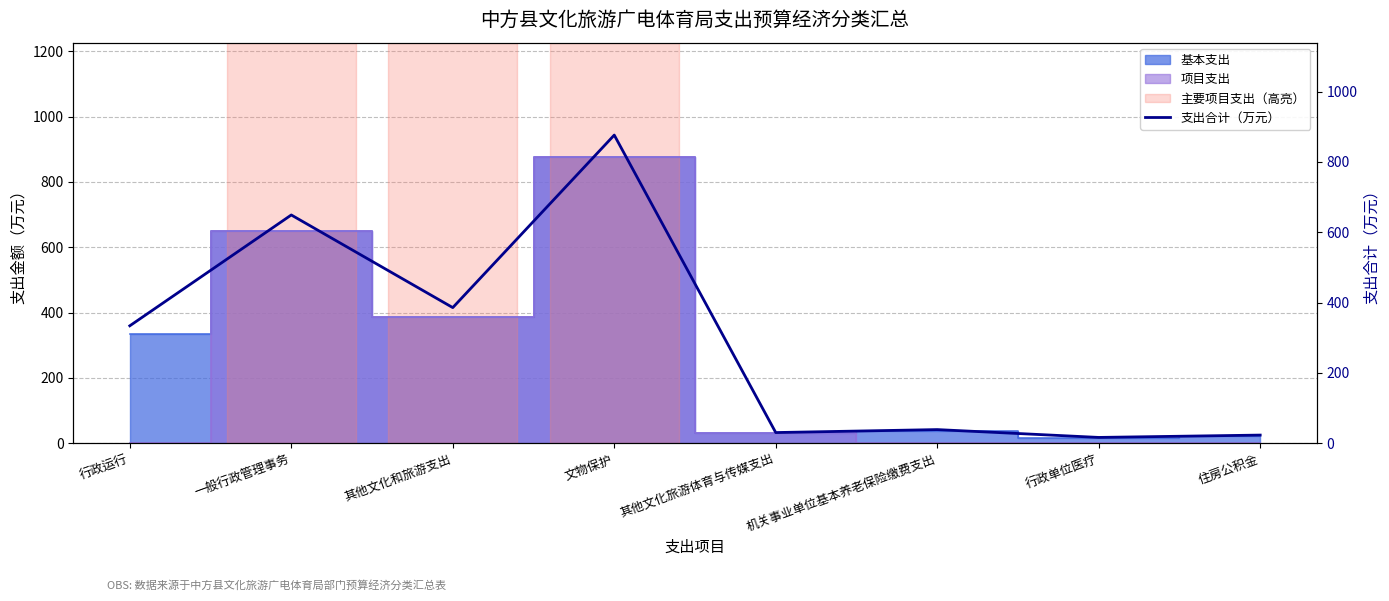

What is the label of the 1st point from the right?

住房公积金